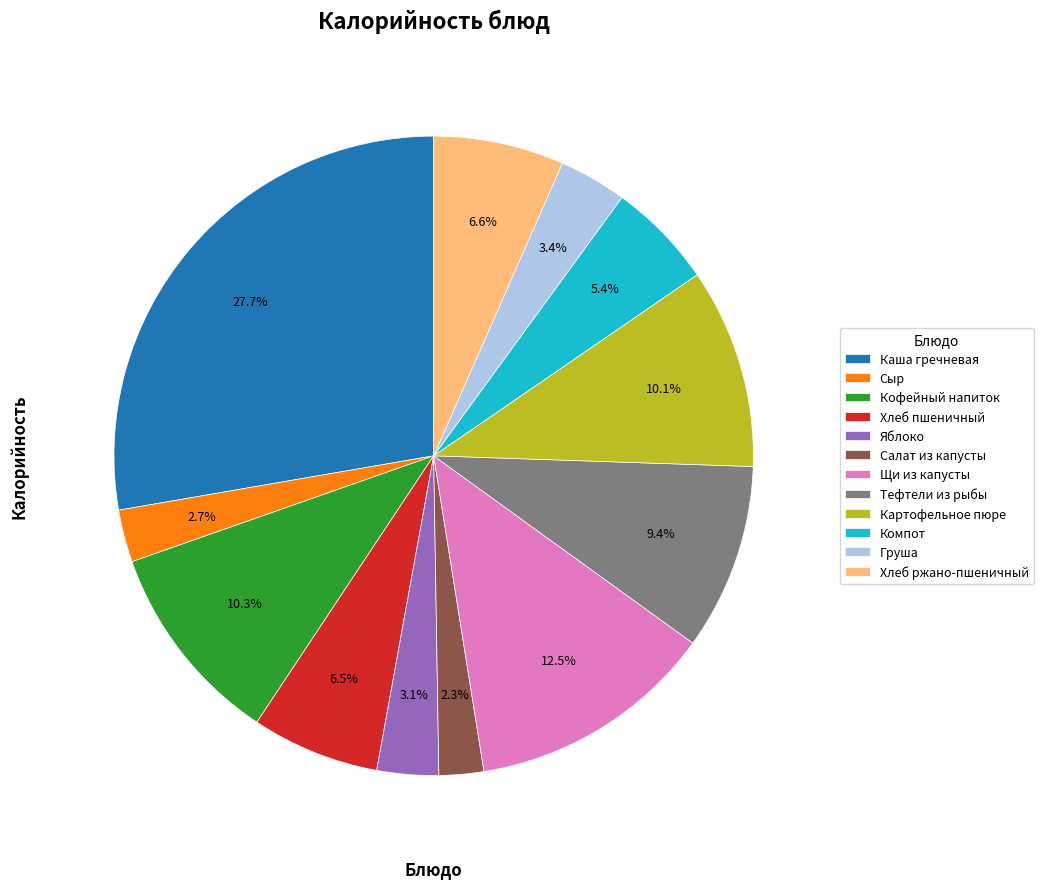

Which slice is the largest?

Каша гречневая